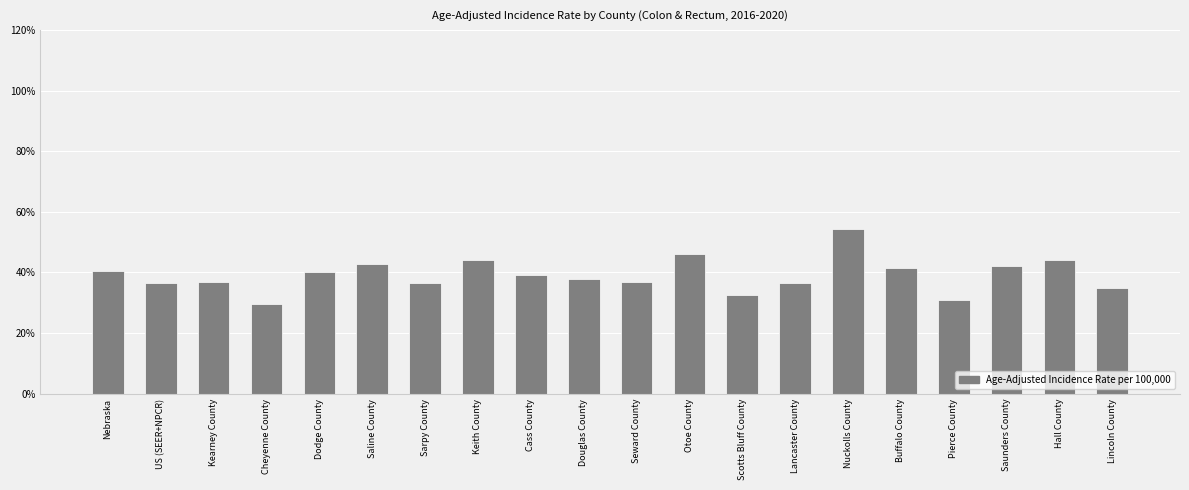

What is the smallest value displayed?

29.7